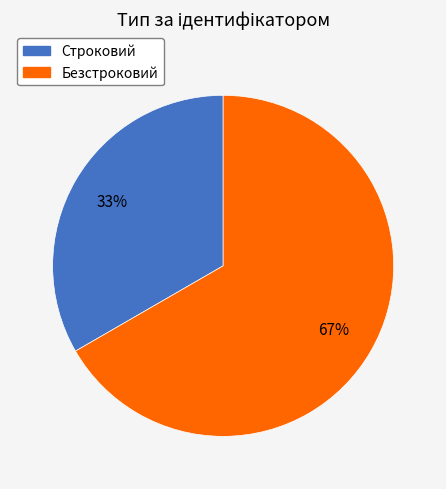

To the nearest percent, what portion does Строковий represent?

33%